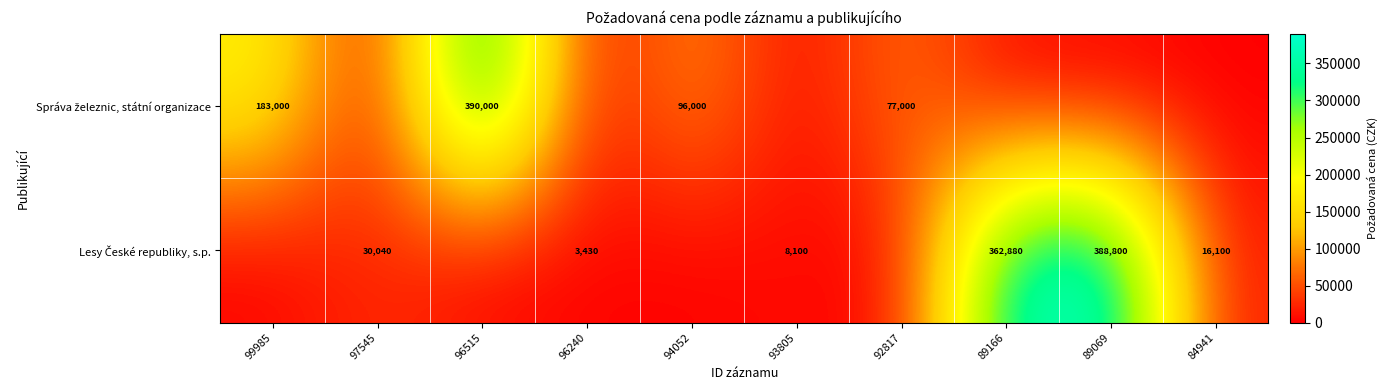

List the labels in order of Správa železnic, státní organizace value, smallest first.

97545, 96240, 93805, 89166, 89069, 84941, 92817, 94052, 99985, 96515